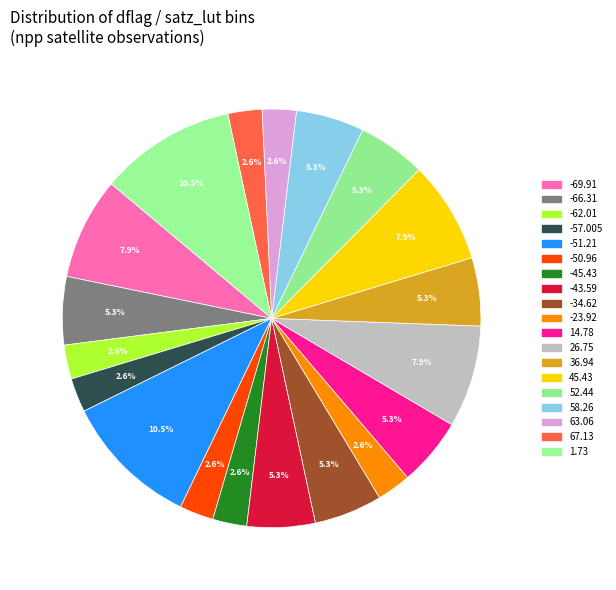

How many slices are in this pie chart?

19